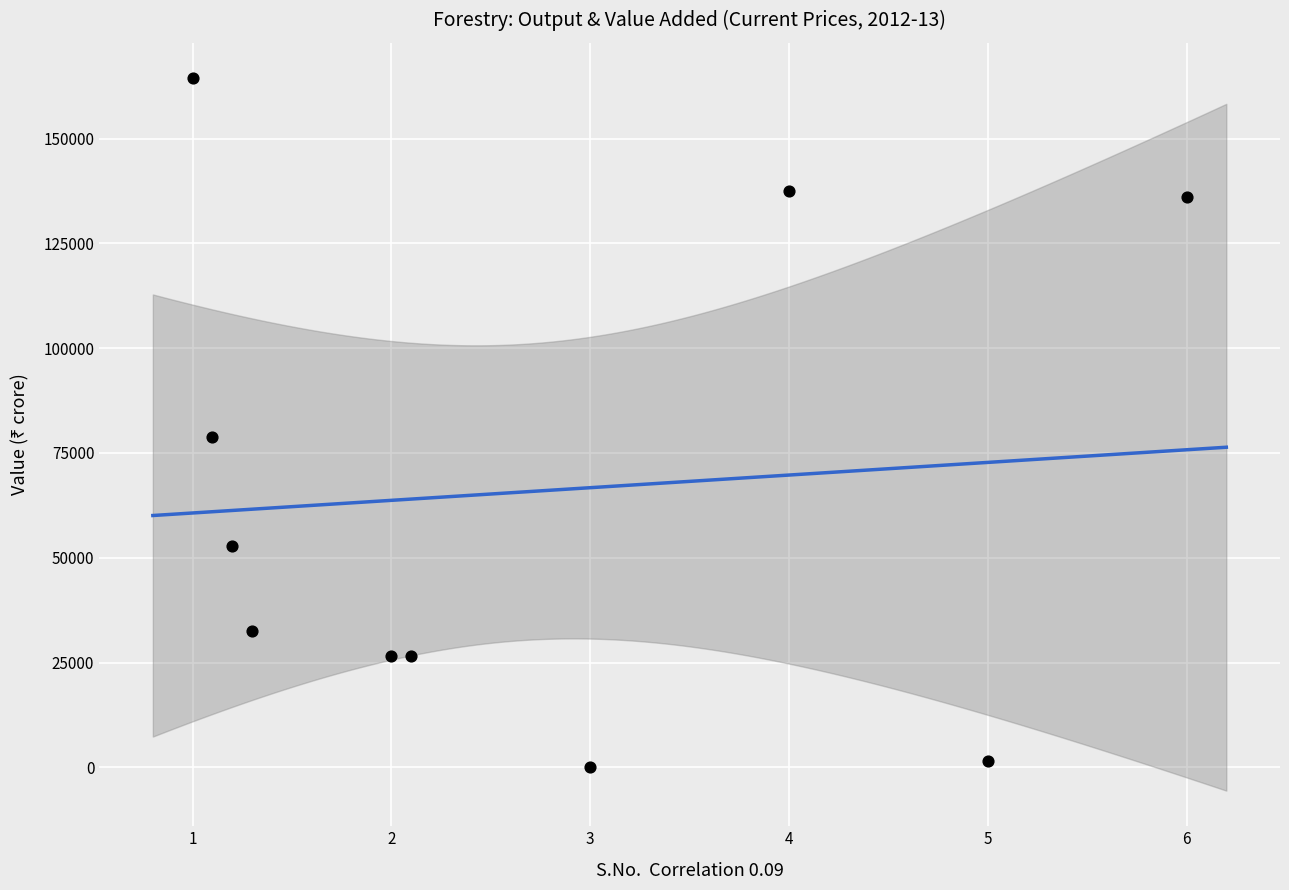

What is the range of Y values (max minus min)?

164184